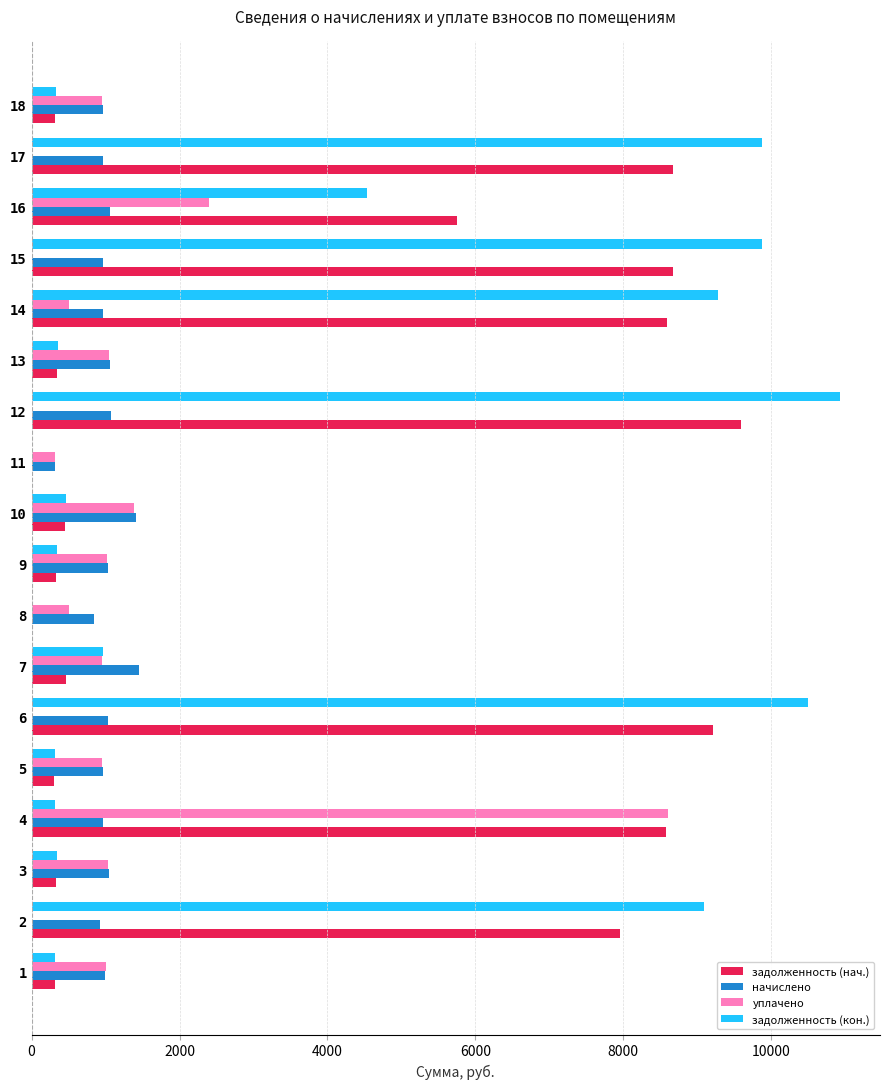

What is the maximum value for задолженность (нач.)?

9592.6